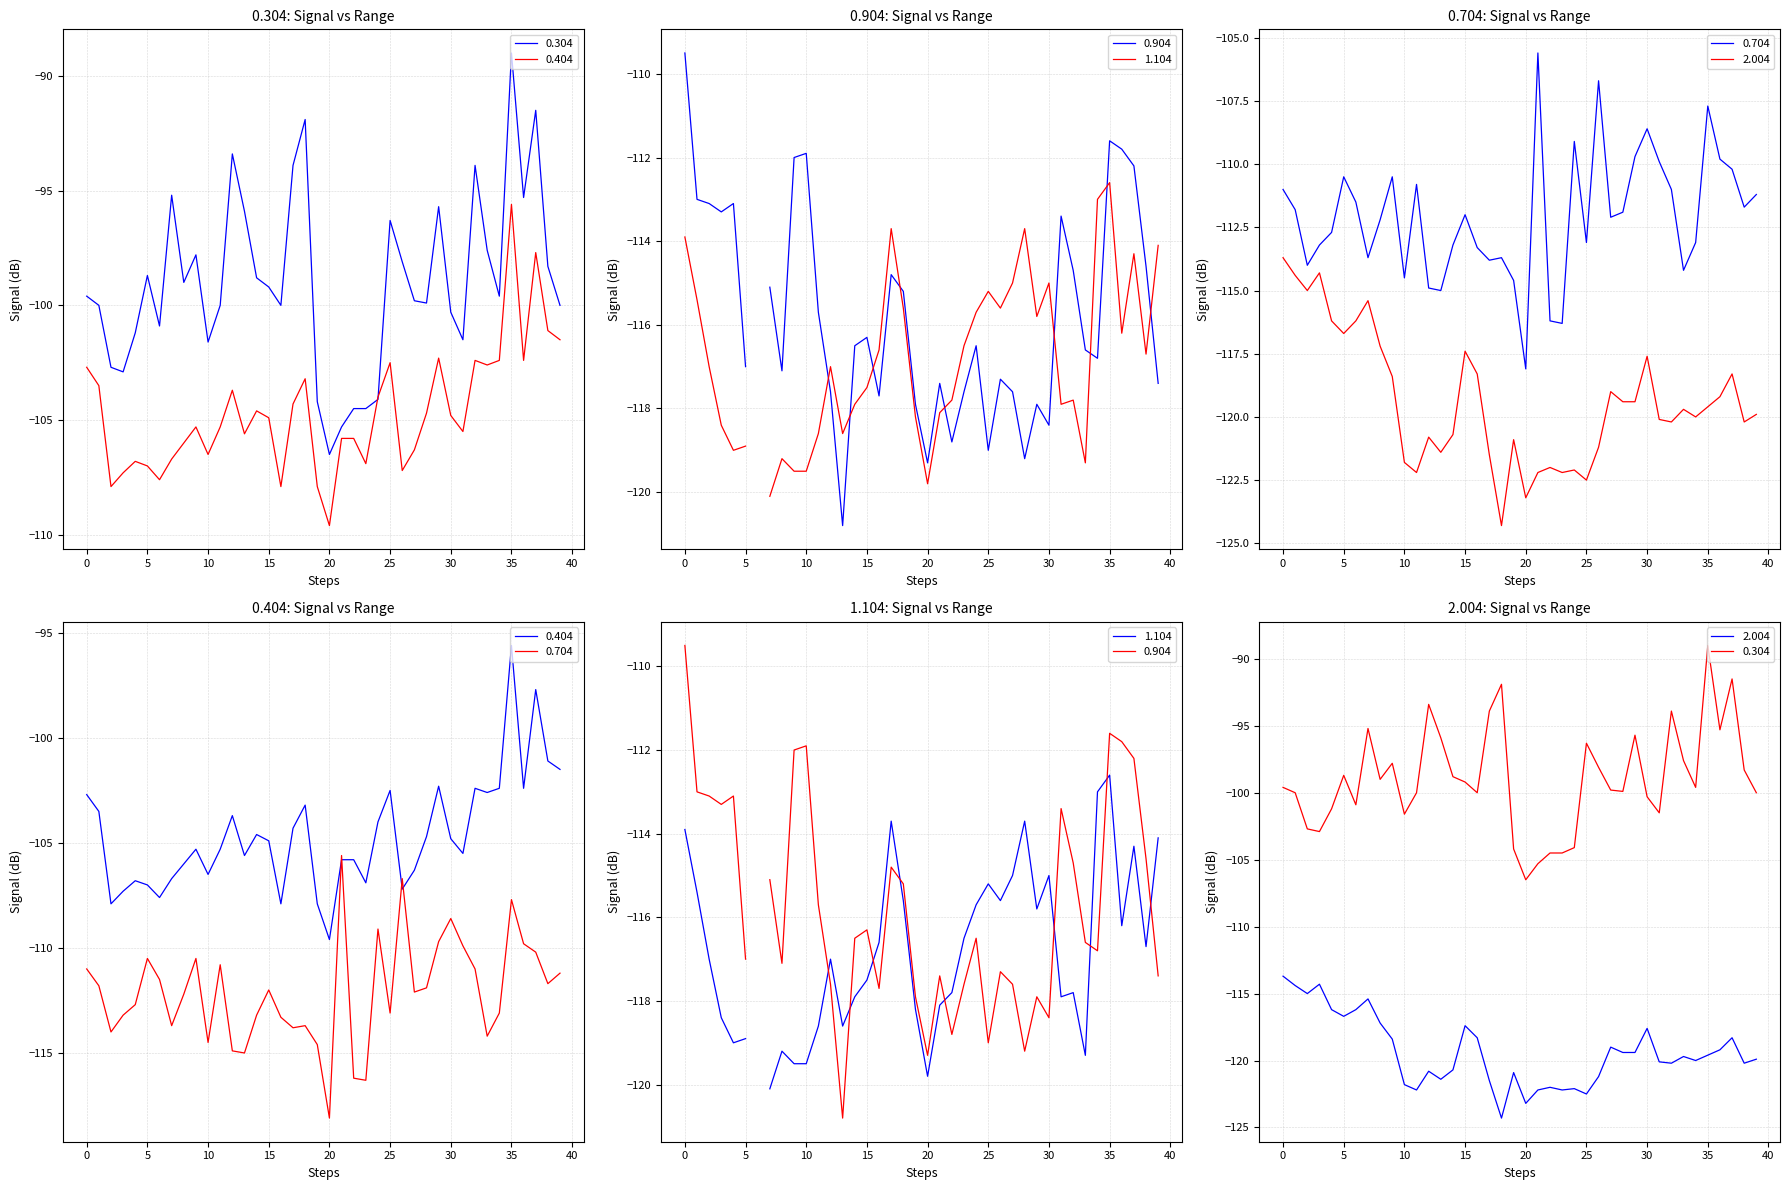

Between 5 and 30, which series saw the biggest shift?

0.704